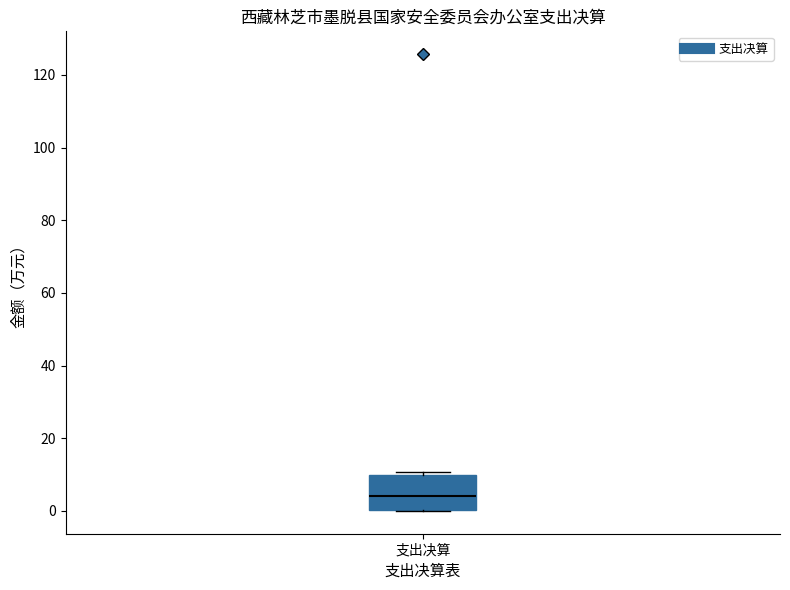

Where is the upper edge of the box for 支出决算 on the y-axis? The values are not printed on the chart, so give them approximately, as read against the axis.

10